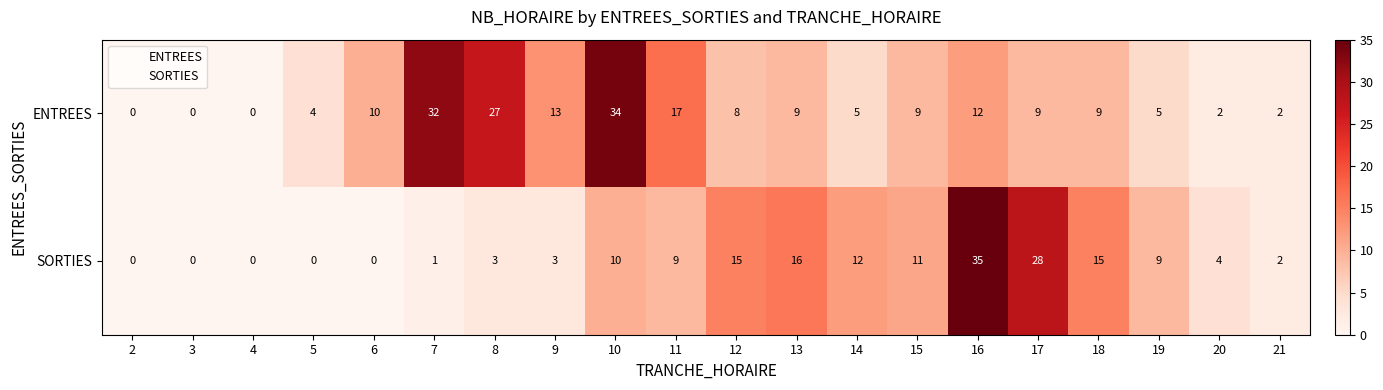

Which category has the highest value in the ENTREES series?

10